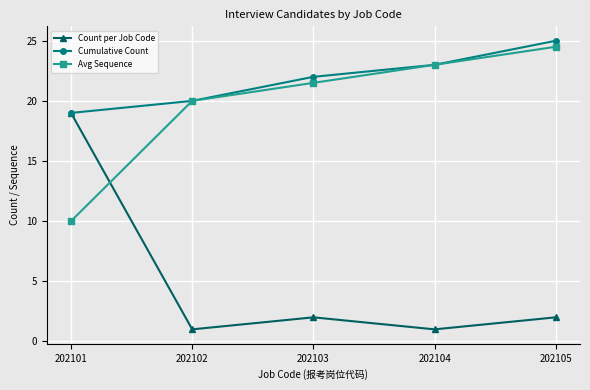

How many data points does each series have?

5